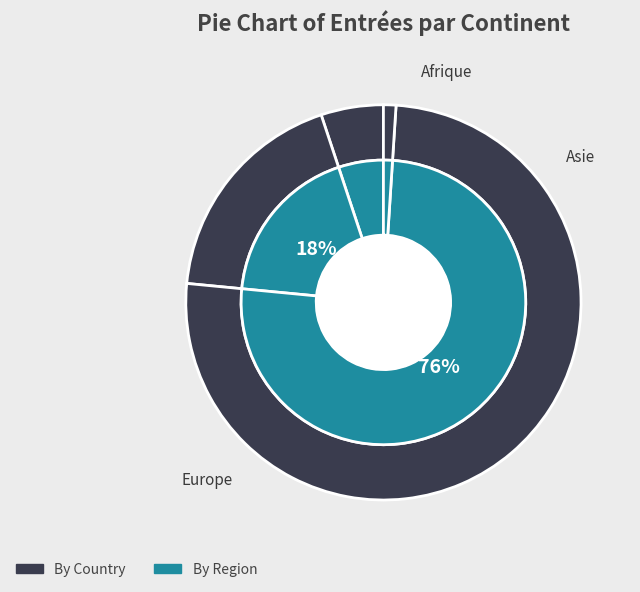

How many segments does this pie chart have?

5